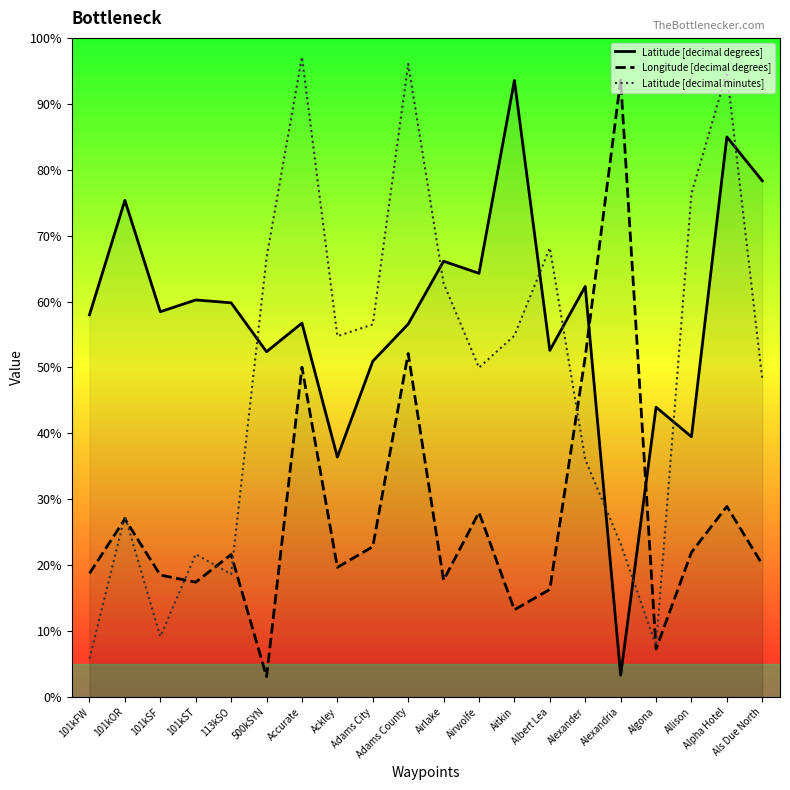

What is the difference between the maximum and minimum values in the Longitude [decimal degrees] series?

90.5